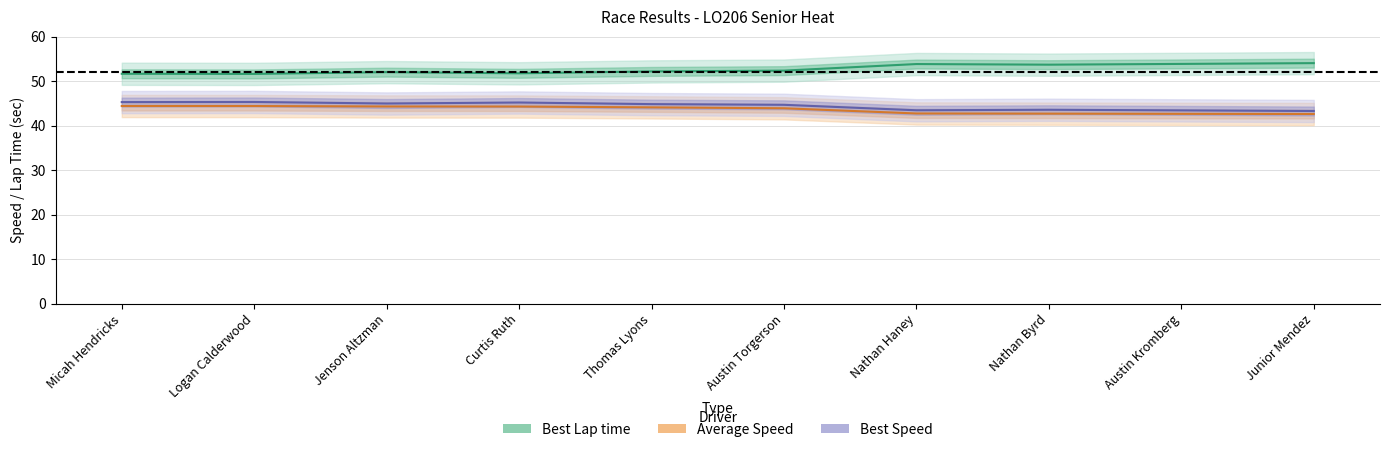

Where is Best Speed nearest to the value 44?

Nathan Byrd